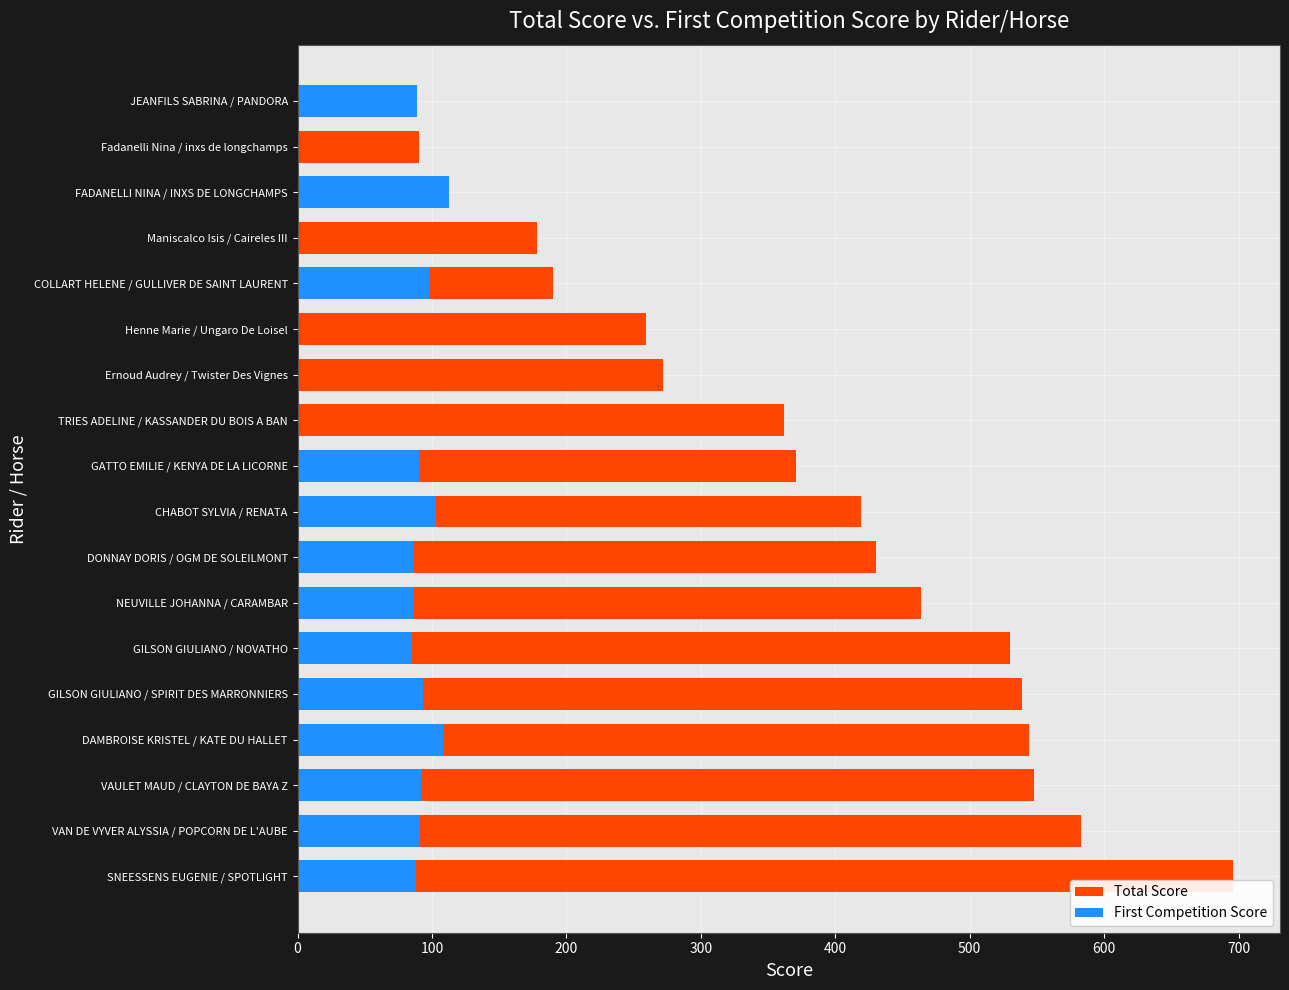

How many bars are there in total?

36